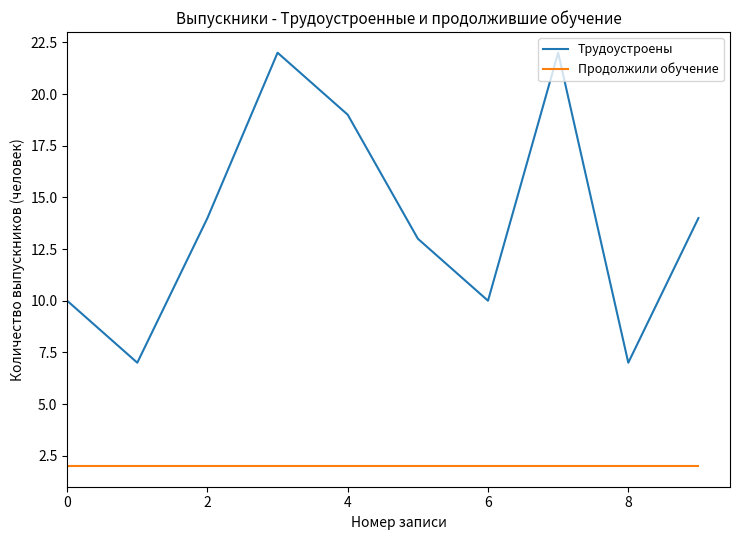

Reading left to right, list all the values displayed in this chart.

Трудоустроены: 10	7	14	22	19	13	10	22	7	14
Продолжили обучение: 2	2	2	2	2	2	2	2	2	2